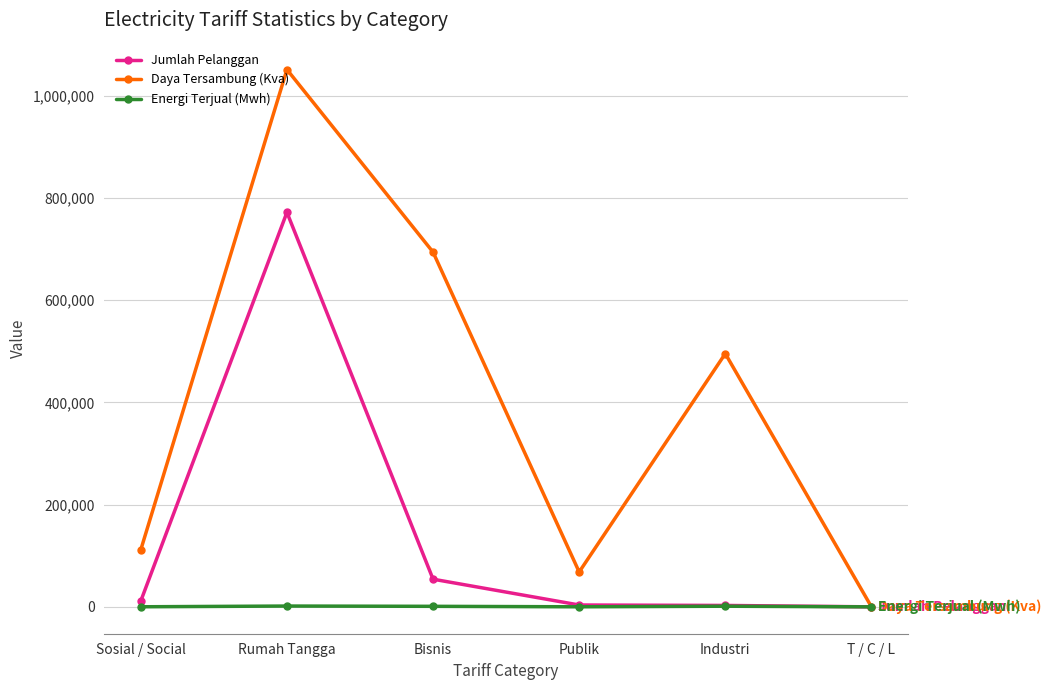

At how many categories does at least one series exceed 936606?

1